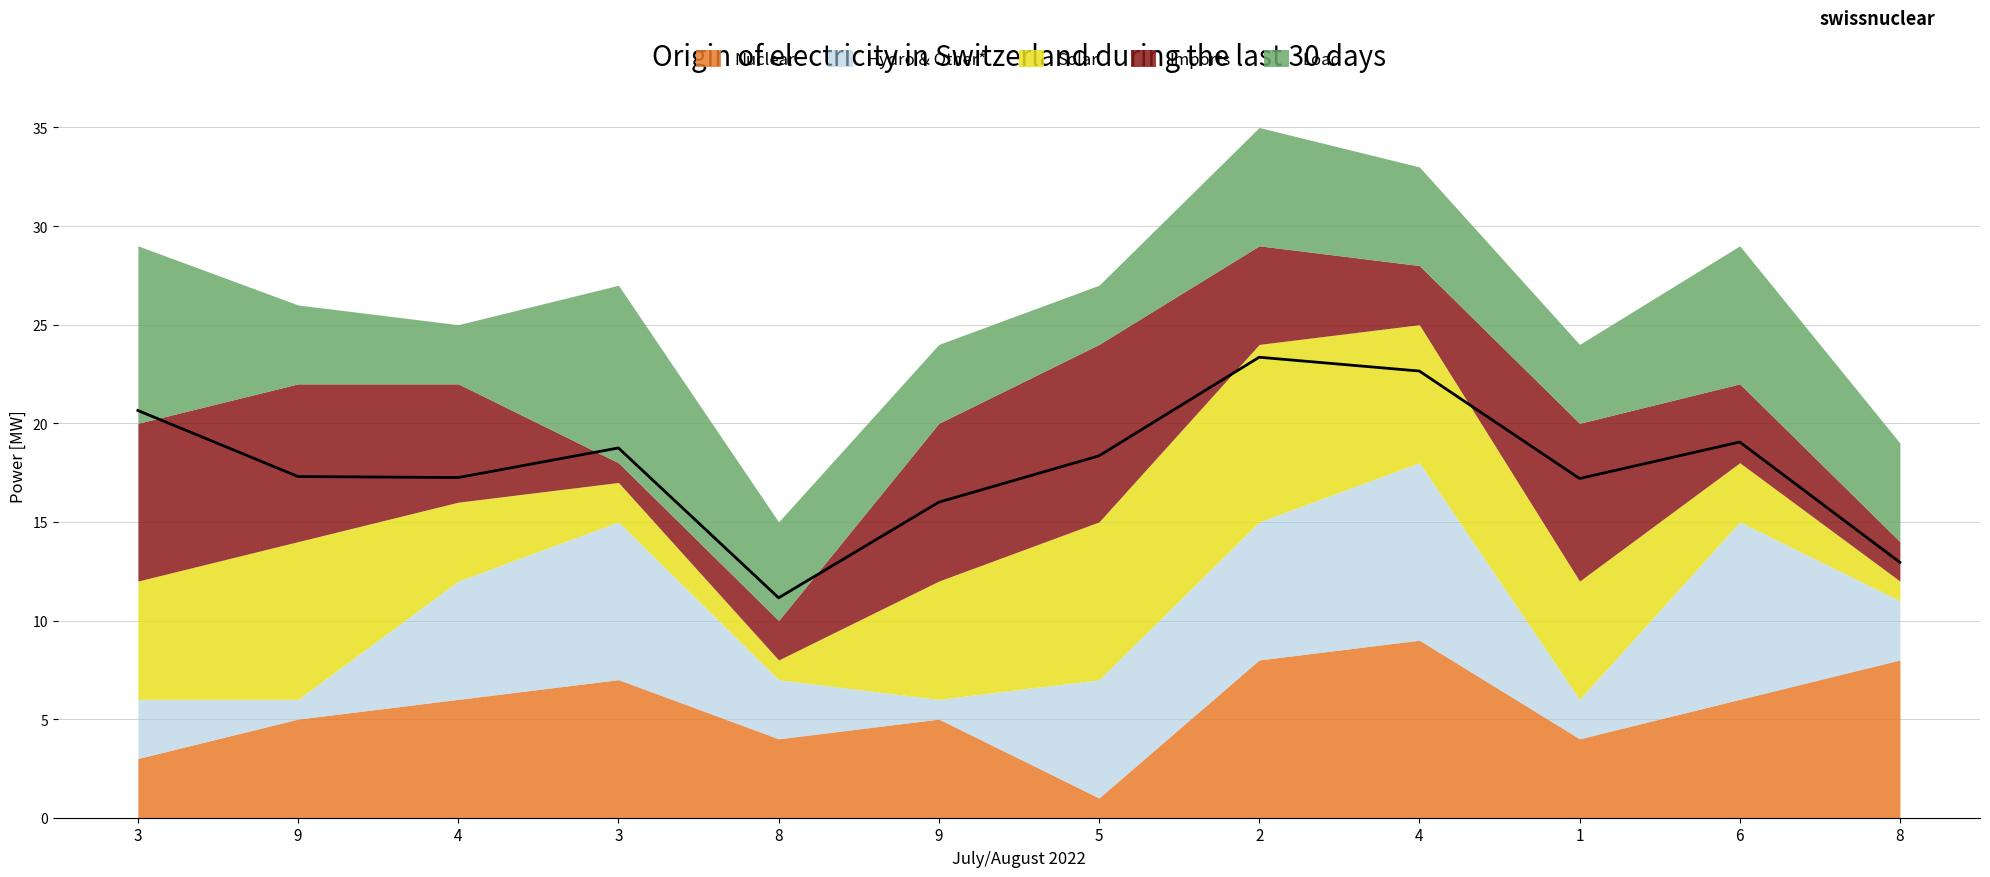

How many lines are shown in the chart?

1